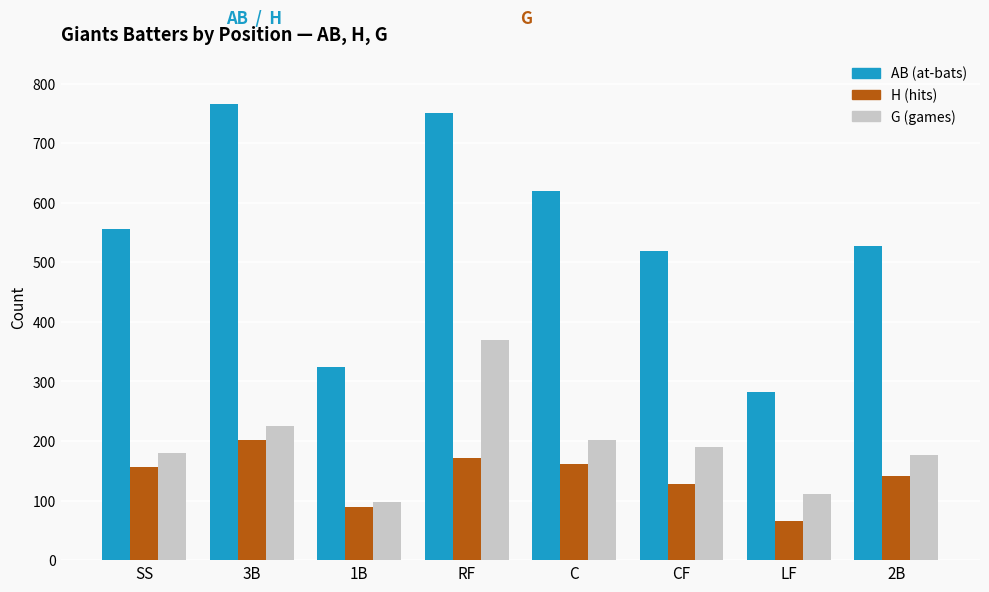

What is the spread (max minus min) of values at LF?

217